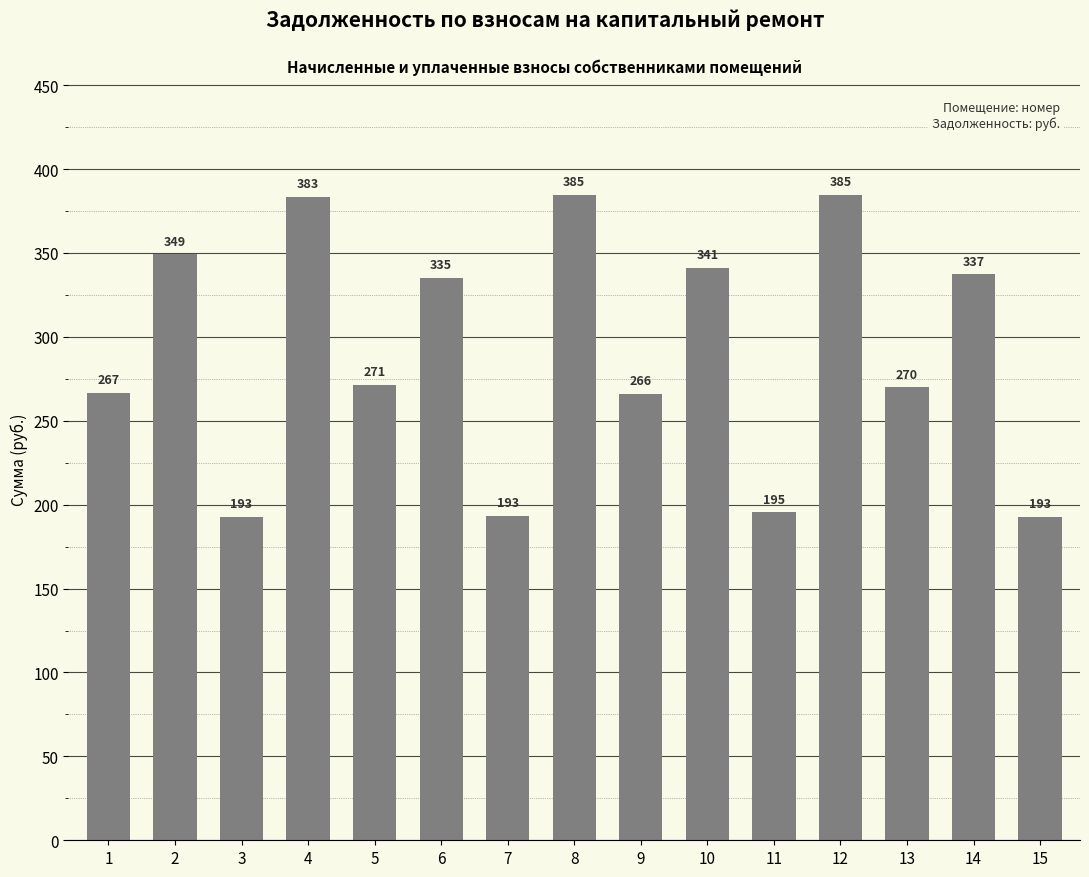

What is the average value?

290.9